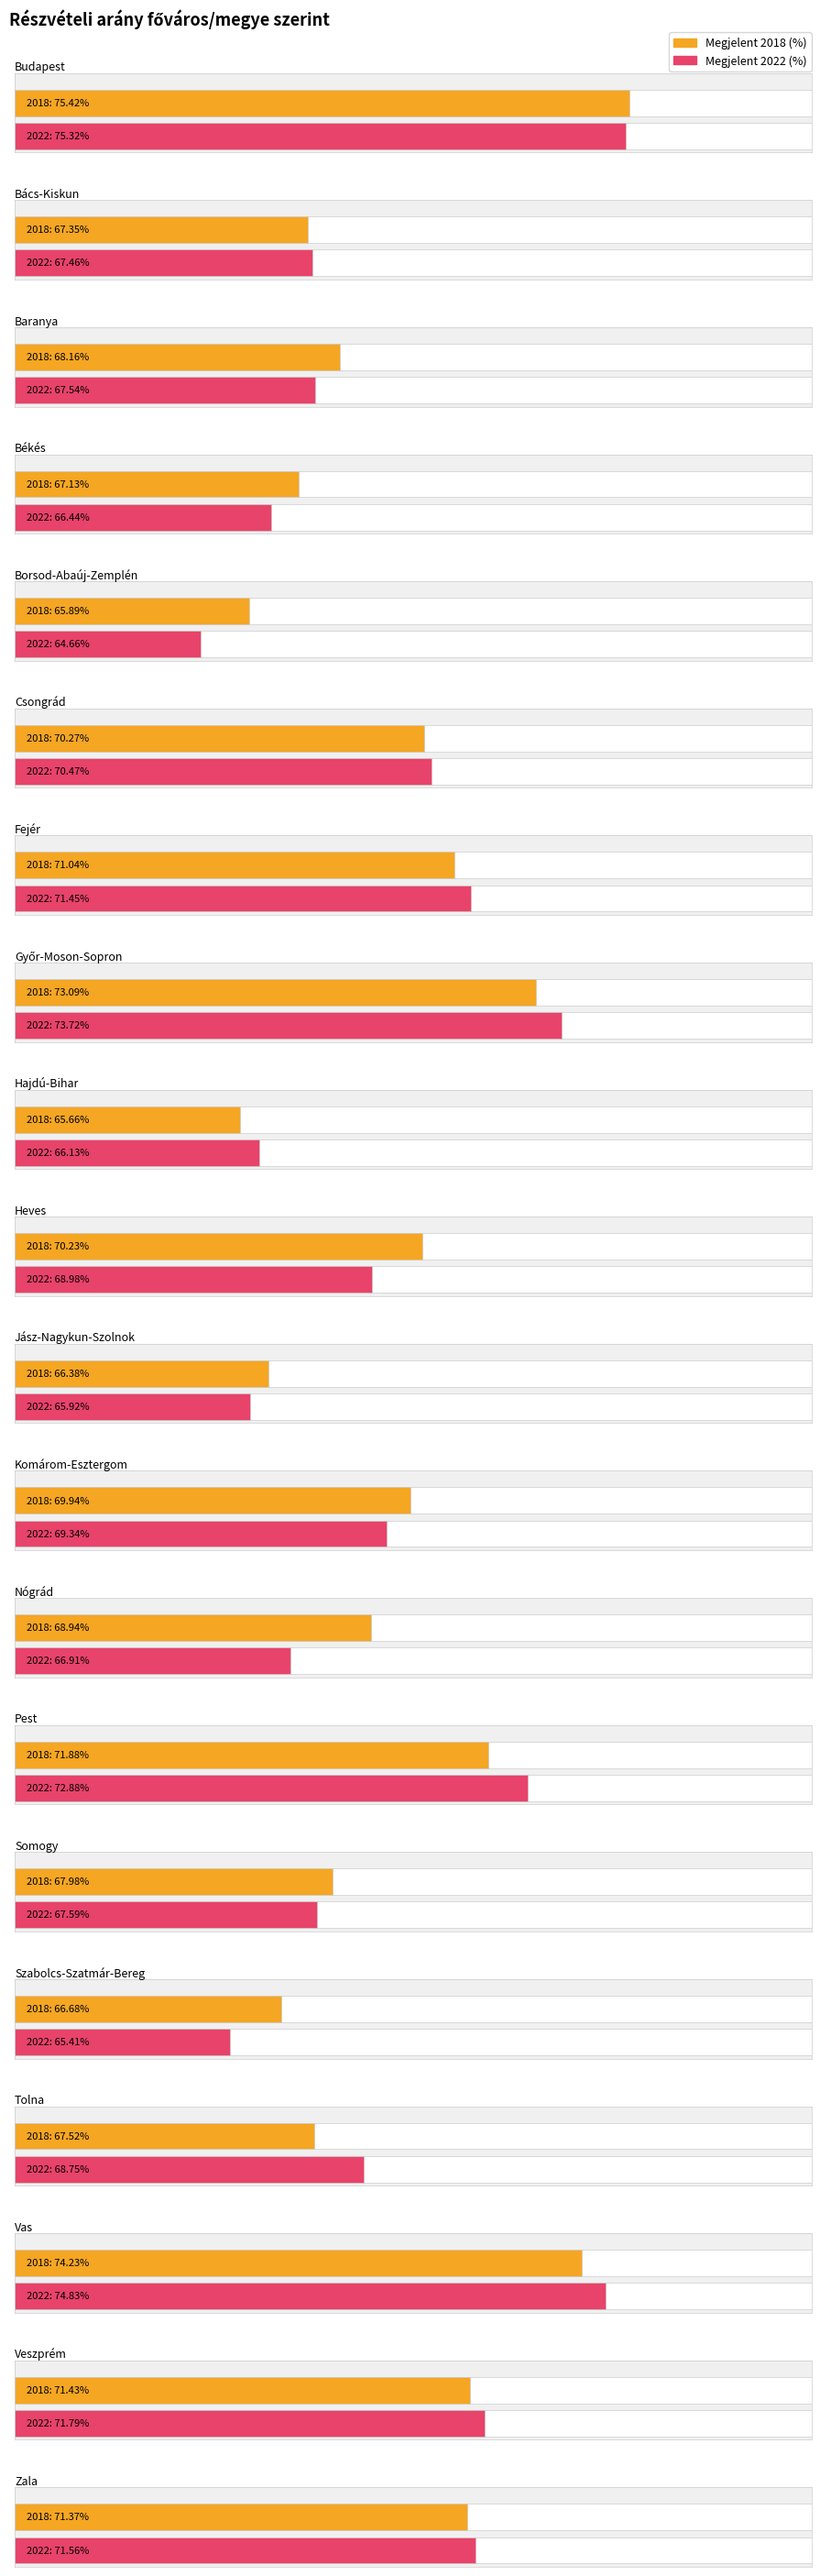

What is the label of the 13th bar from the left?

Nógrád